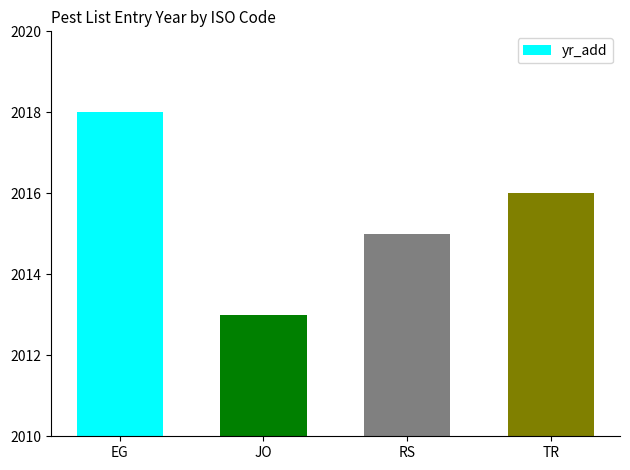

Which category has the lowest value across all series?

JO